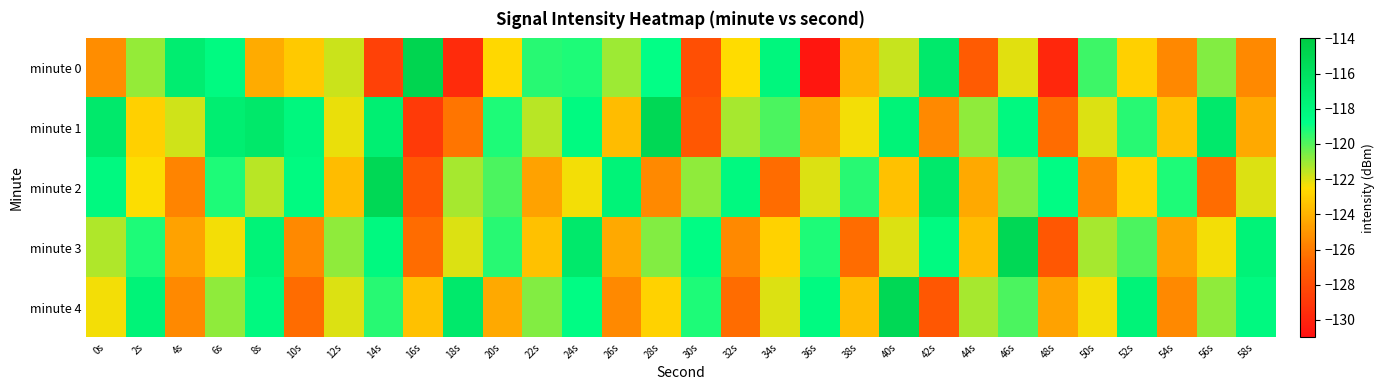

Which label corresponds to the largest value in the chart?

16s